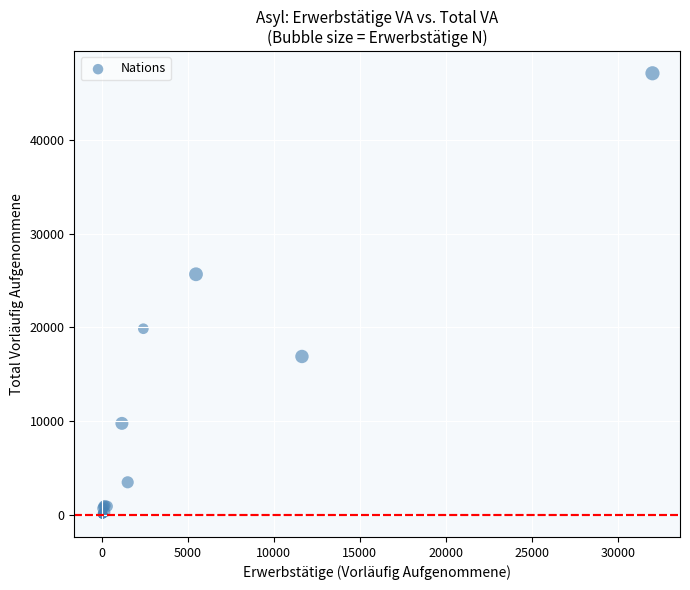

What Y value in the scatter plot is closest to 23542?

25655